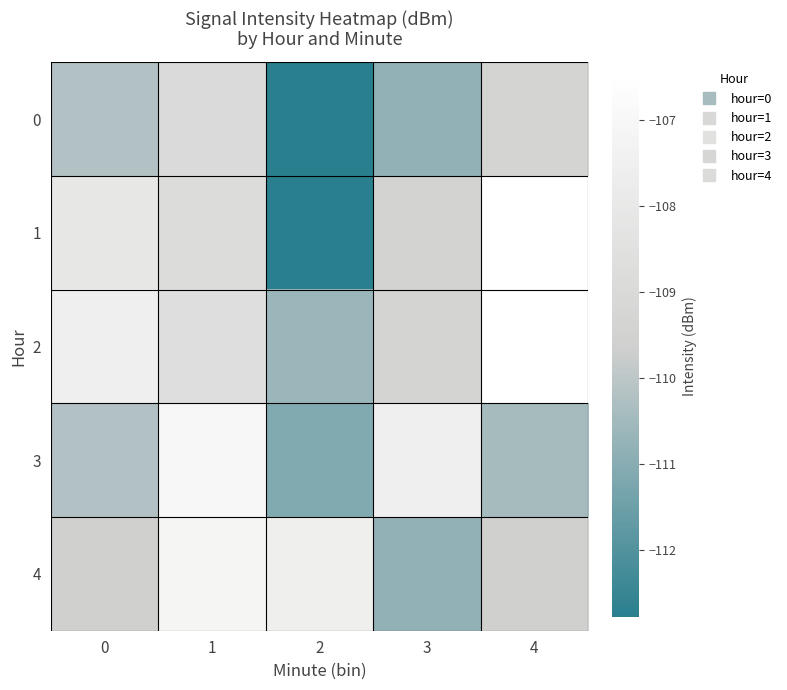

Reading right to left, extract all data points from this chart.

0: 4=-109.4	3=-110.8	2=-112.8	1=-108.9	0=-110.2
1: 4=-106.5	3=-109.4	2=-112.8	1=-108.8	0=-108.1
2: 4=-106.5	3=-109.4	2=-110.6	1=-108.6	0=-107.5
3: 4=-110.4	3=-107.5	2=-111.1	1=-107.0	0=-110.2
4: 4=-109.6	3=-110.8	2=-107.6	1=-107.2	0=-109.6